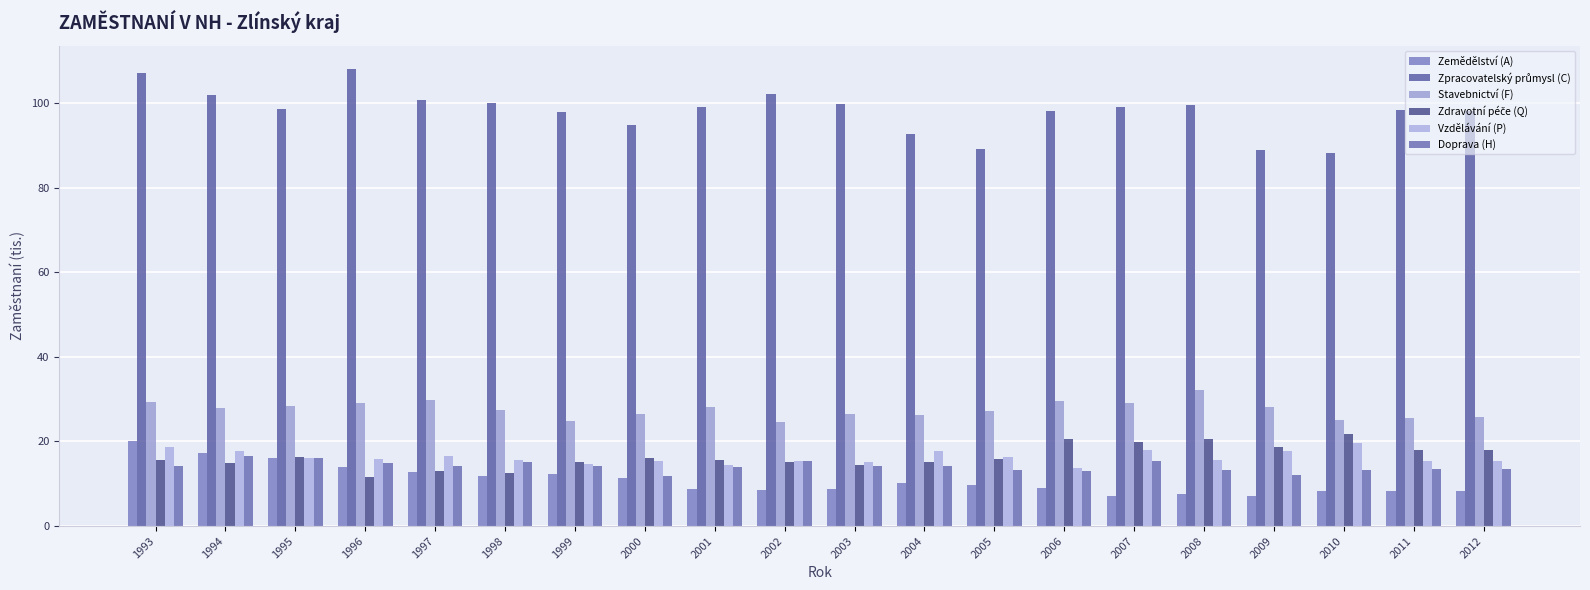

What is the difference between the Zpracovatelský průmysl (C) values at 1997 and 1996?

7.5